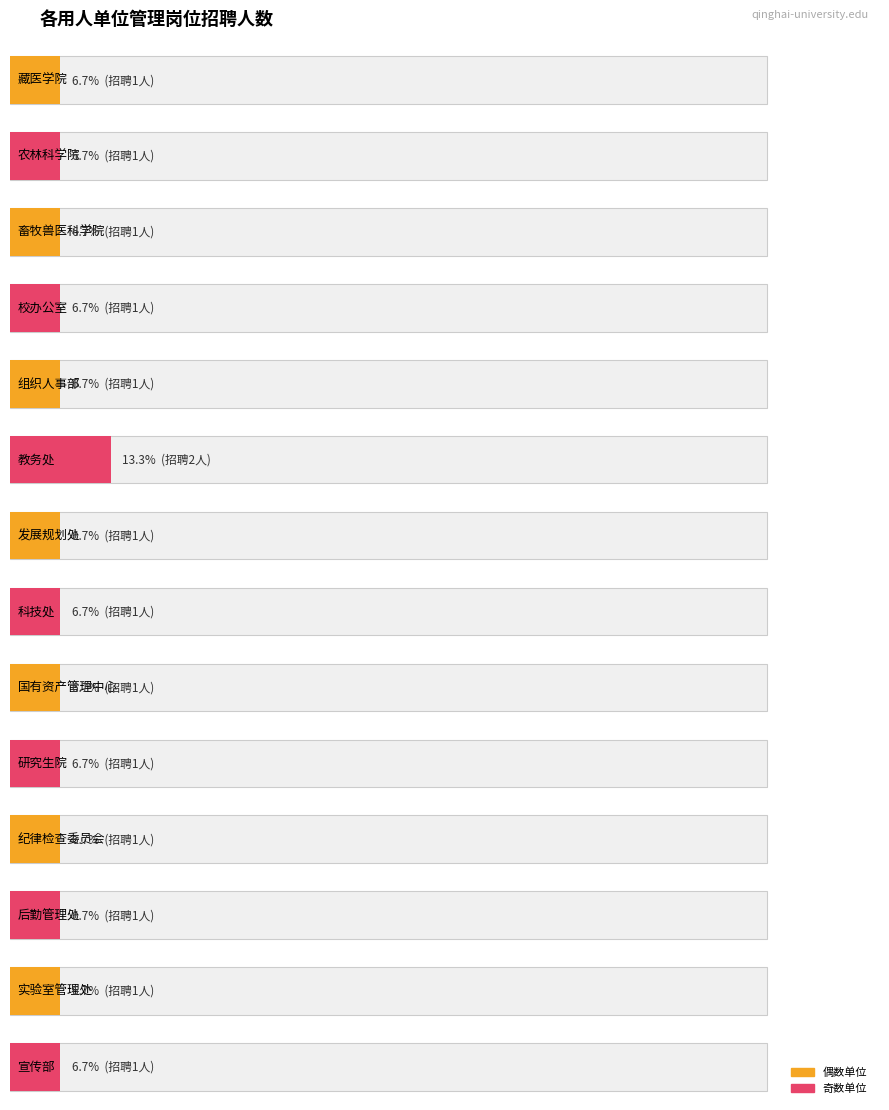

What position from the left is 科技处?

8